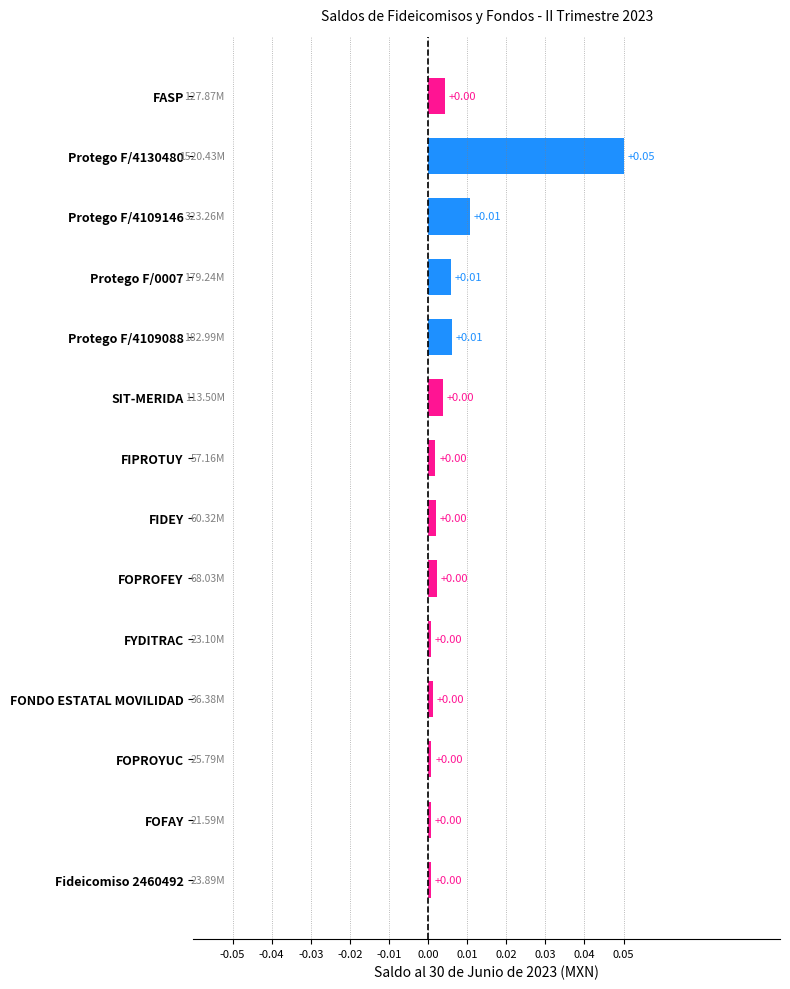

Which has a higher value, Protego F/4109088 or FASP?

Protego F/4109088